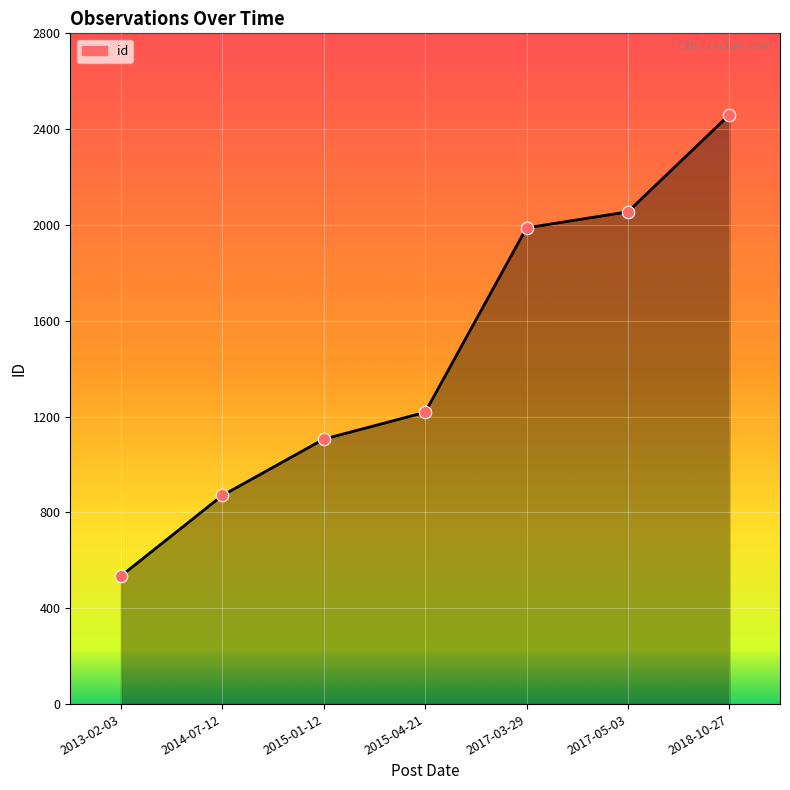

What is the ratio of the value at 2018-10-27 to the value at 2013-02-03?

4.6